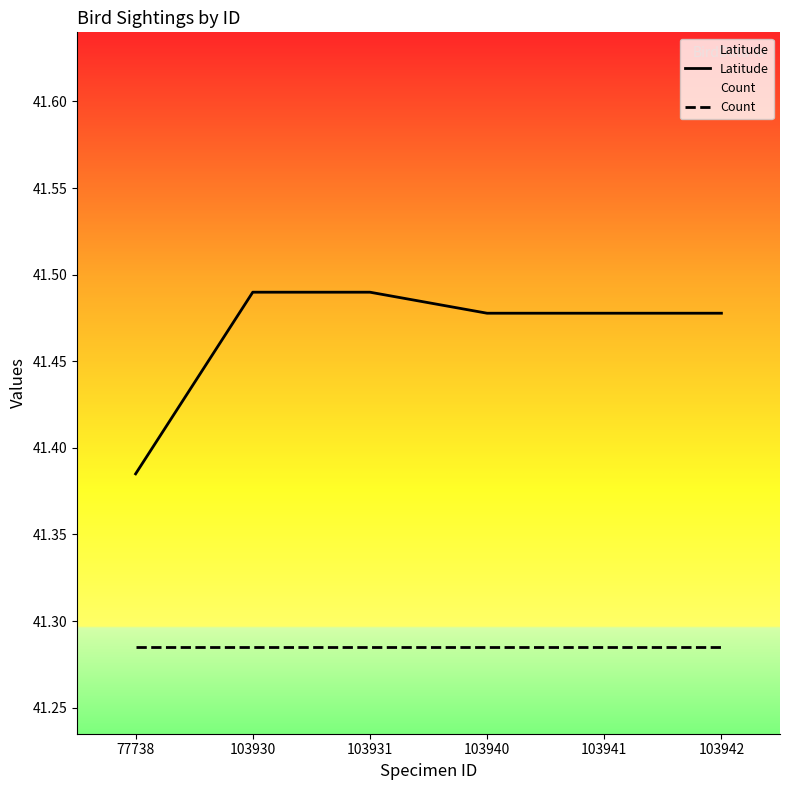

What is the minimum value for Latitude?

41.4